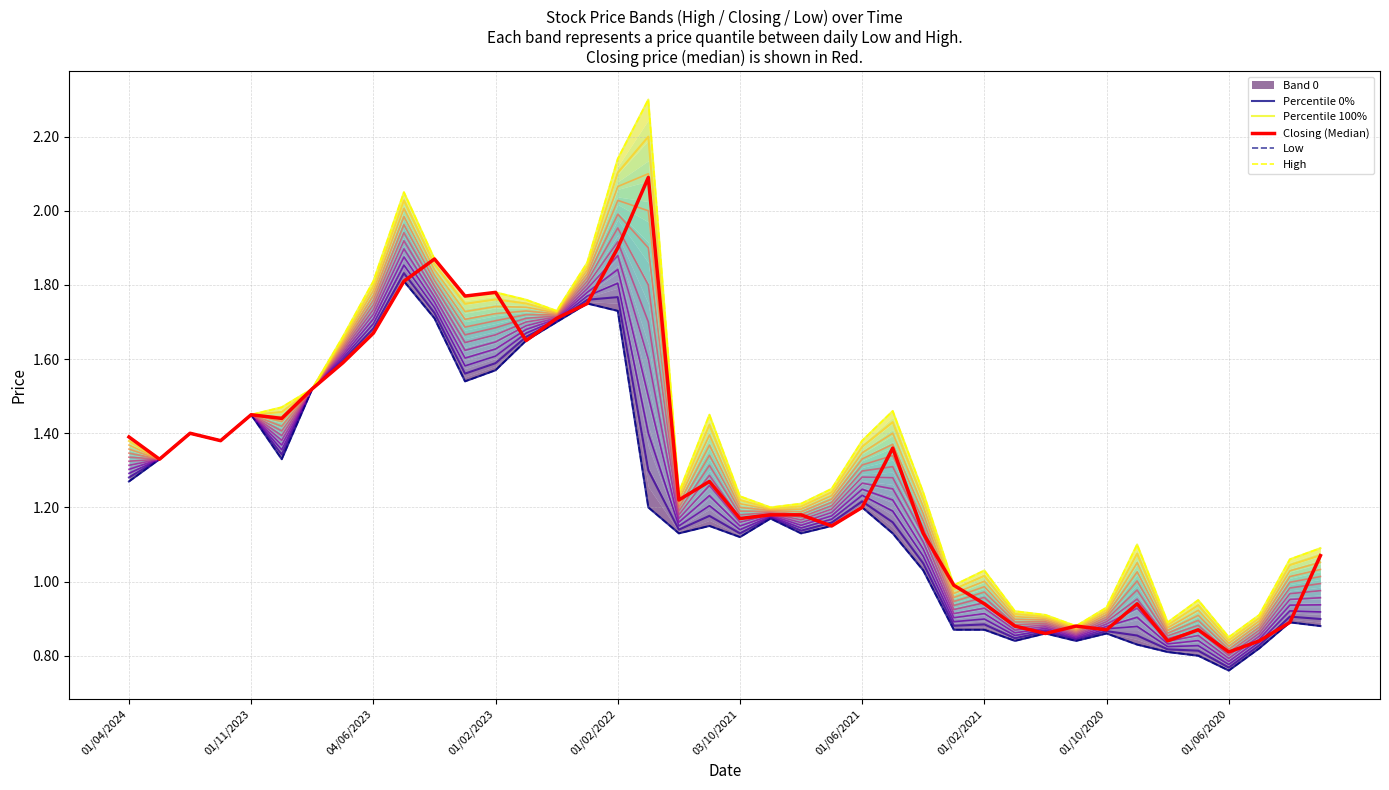

List the labels in order of Low value, smallest first.

01/06/2020, 01/07/2020, 04/08/2020, 01/03/2020, 01/09/2020, 03/01/2021, 01/11/2020, 01/12/2020, 01/10/2020, 01/03/2021, 01/02/2021, 02/01/2020, 02/02/2020, 01/04/2021, 03/10/2021, 01/12/2021, 01/08/2021, 02/05/2021, 01/11/2021, 01/07/2021, 01/09/2021, 02/01/2022, 01/06/2021, 01/04/2024, 01/02/2024, 01/10/2023, 03/12/2023, 02/01/2024, 01/11/2023, 03/09/2023, 01/03/2023, 01/02/2023, 02/07/2023, 02/01/2023, 04/06/2023, 03/04/2022, 02/04/2023, 01/02/2022, 01/03/2022, 01/05/2023